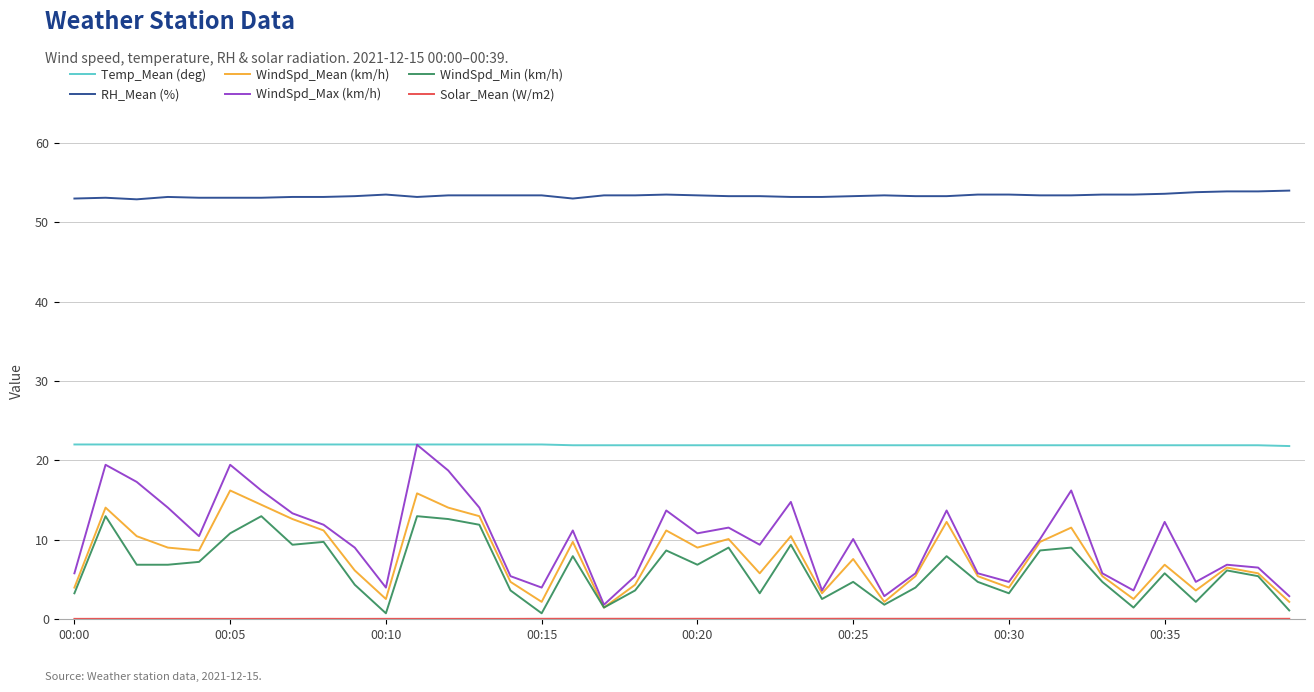

True or false: WindSpd_Min (km/h) and RH_Mean (%) intersect in this chart.

False